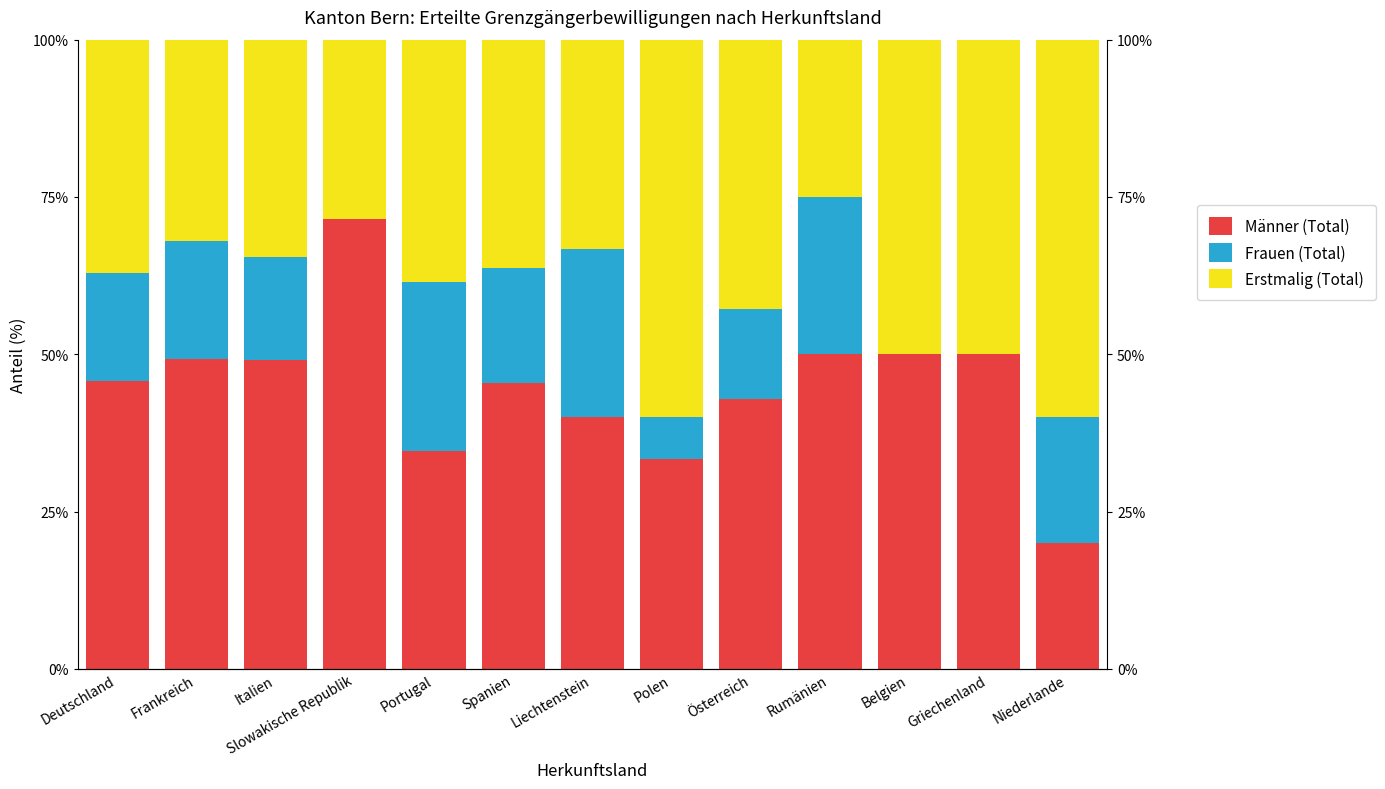

What is the value of the Frauen (Total) bar at the 5th from the left?

26.9